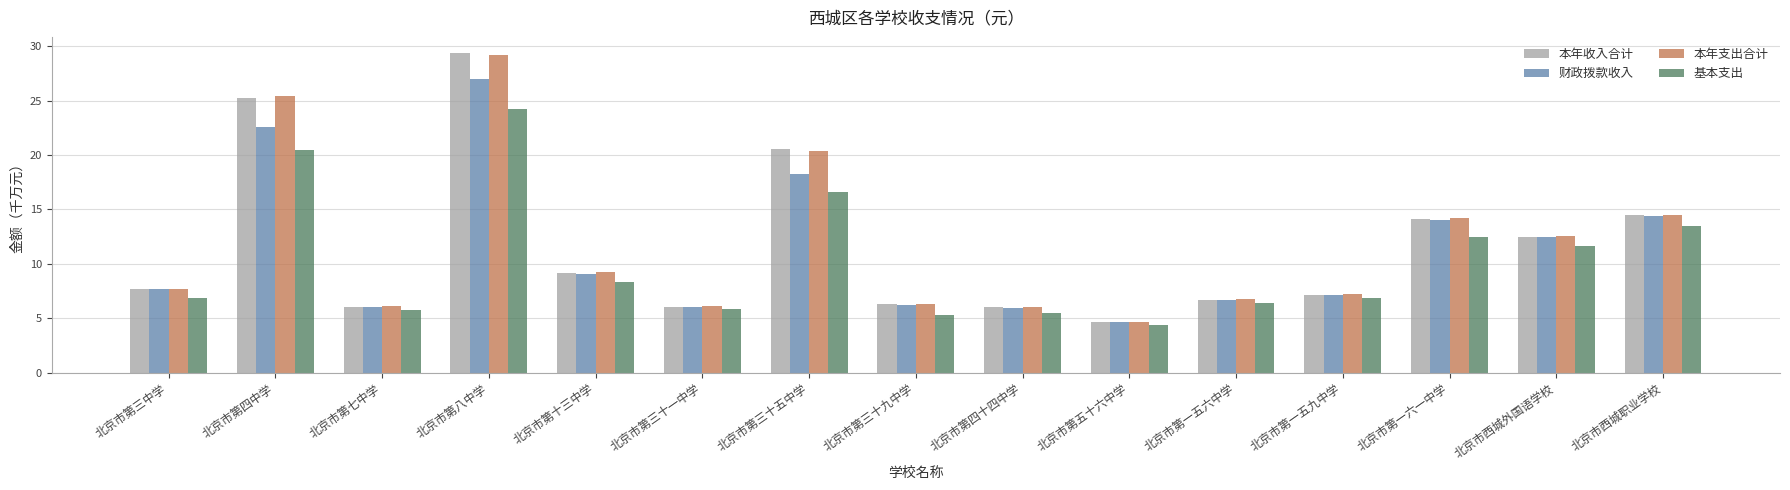

True or false: 基本支出 has a value of 2.8 at 北京市第一五六中学.

False